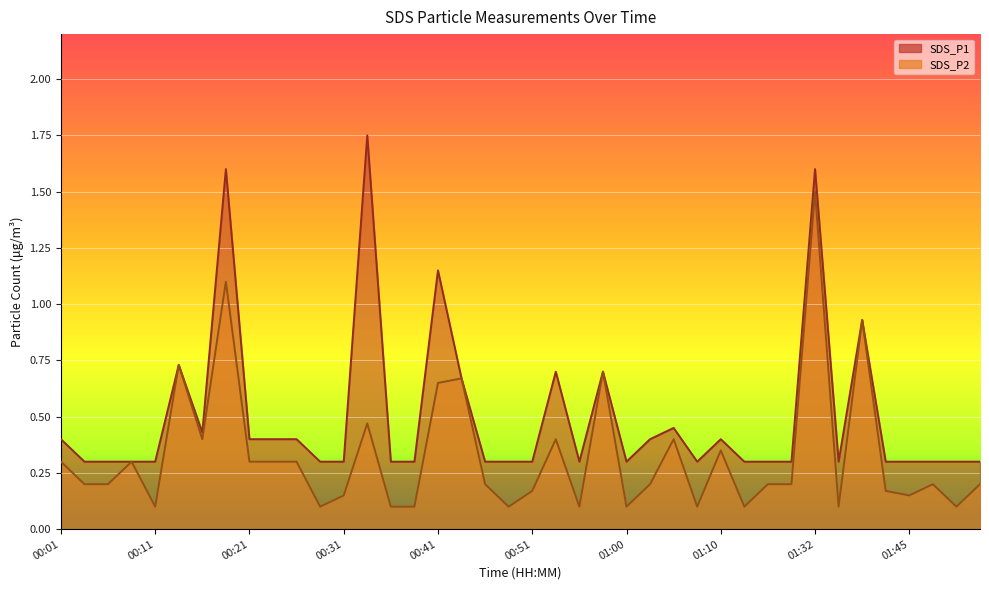

True or false: SDS_P2 has a value of 0.3 at 00:01.

True